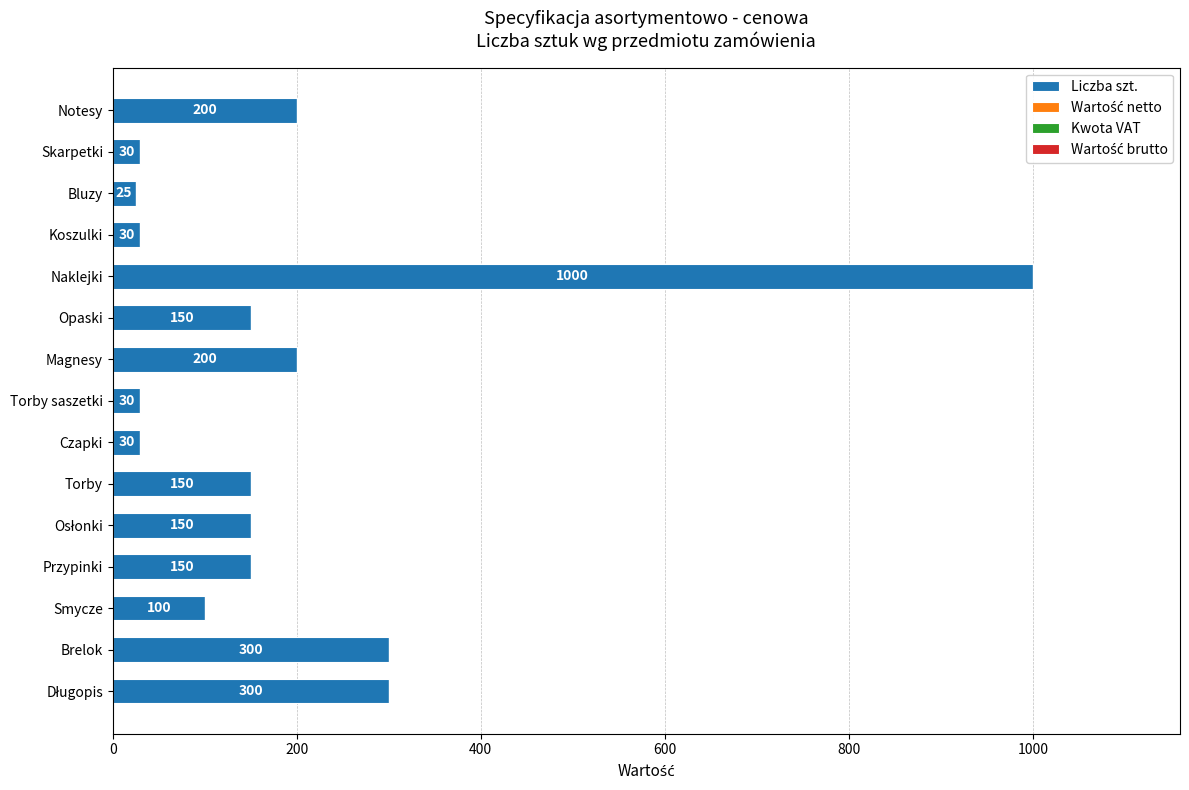

What is the difference between the maximum and minimum values?

975